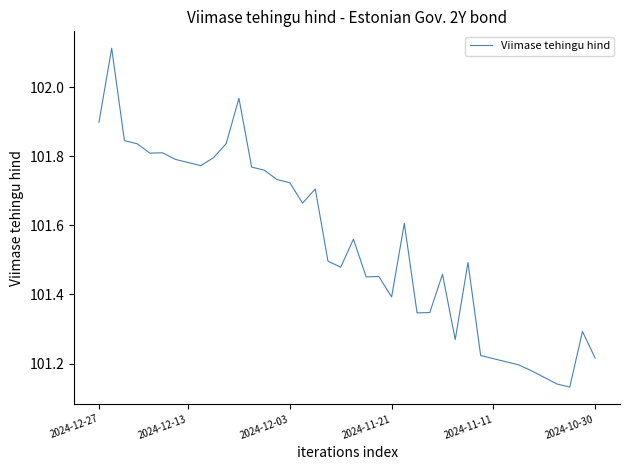

What is the value of the 35th point from the left?

101.2